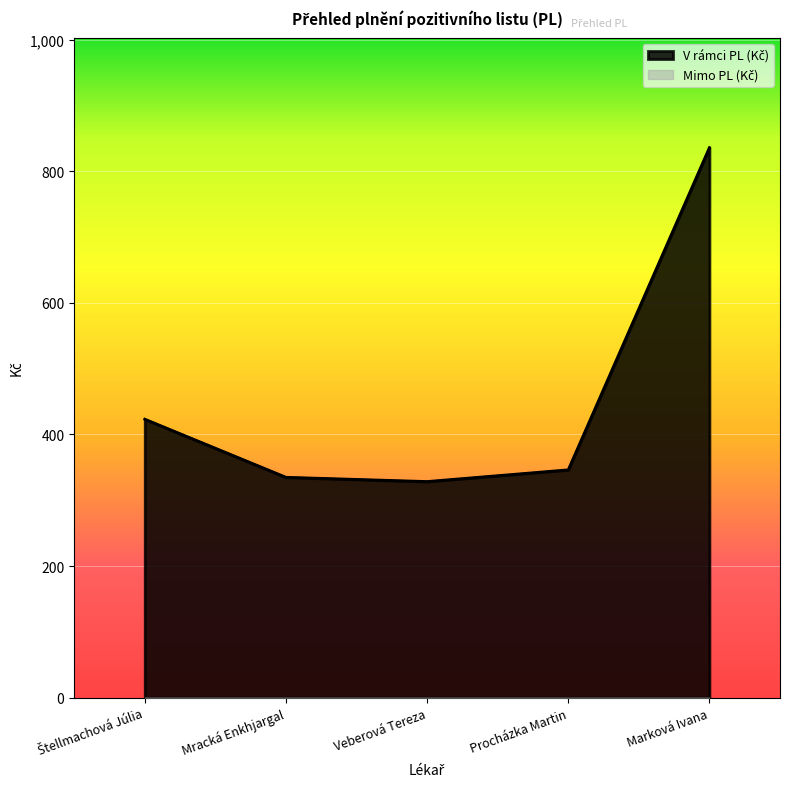

Rank the categories by value from lowest to highest.

Veberová Tereza, Mracká Enkhjargal, Procházka Martin, Štellmachová Júlia, Marková Ivana